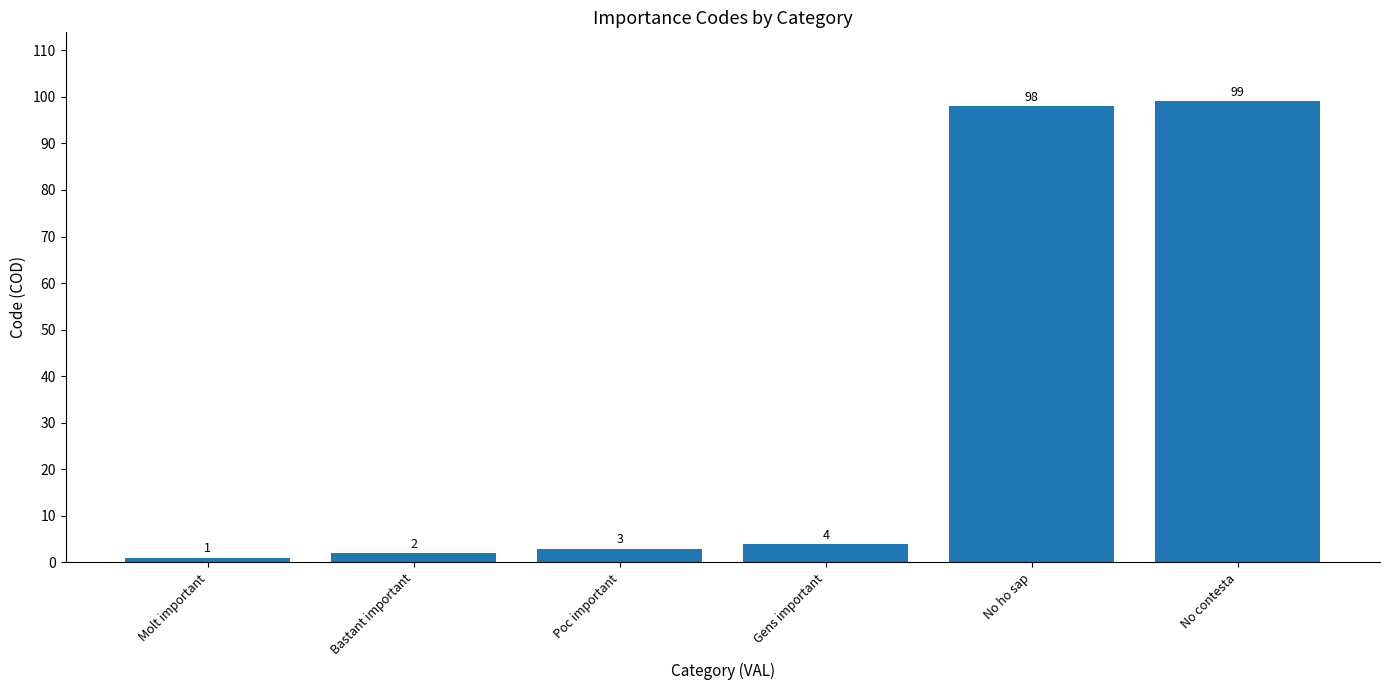

What is the minimum value shown in the chart?

1